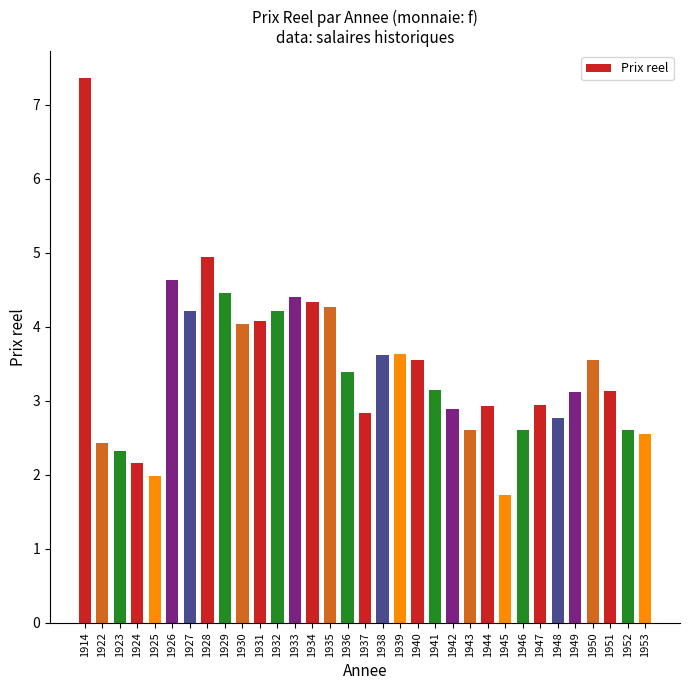

What is the approximate value at 1948?

2.8